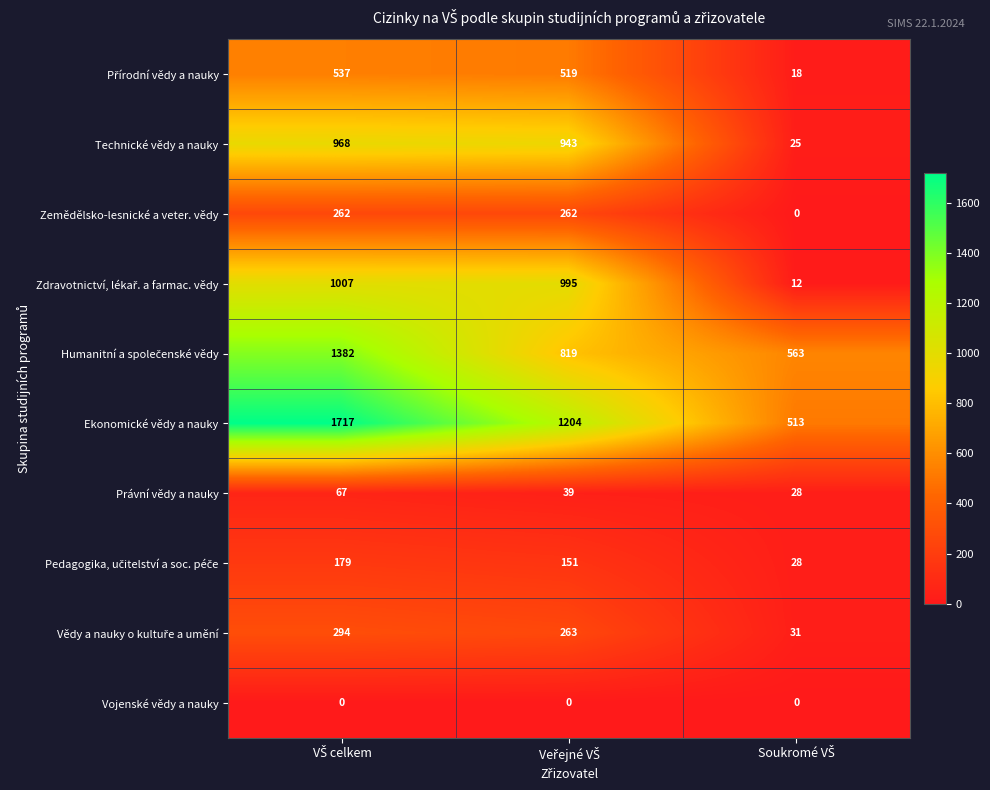

Which series has the largest range (max minus min)?

Ekonomické vědy a nauky